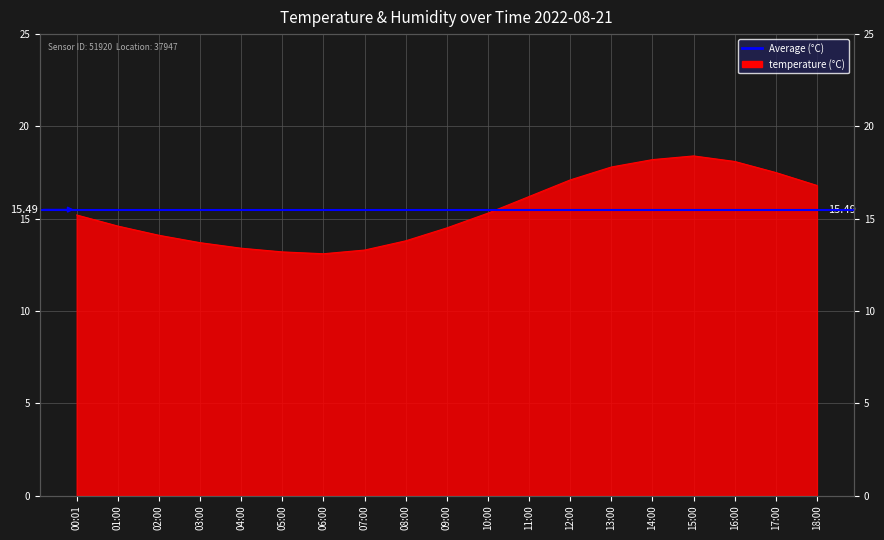

What position from the left is 07:00?

8